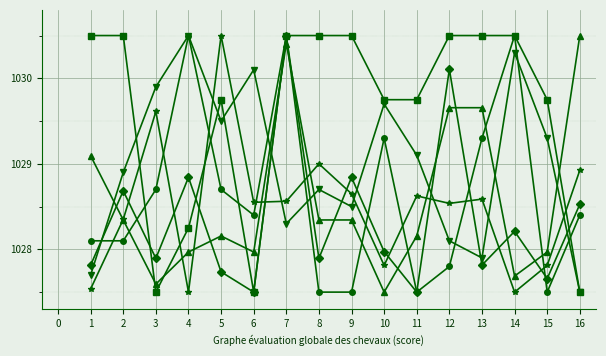

What is the difference between the highest and lowest values at 5?

2.8